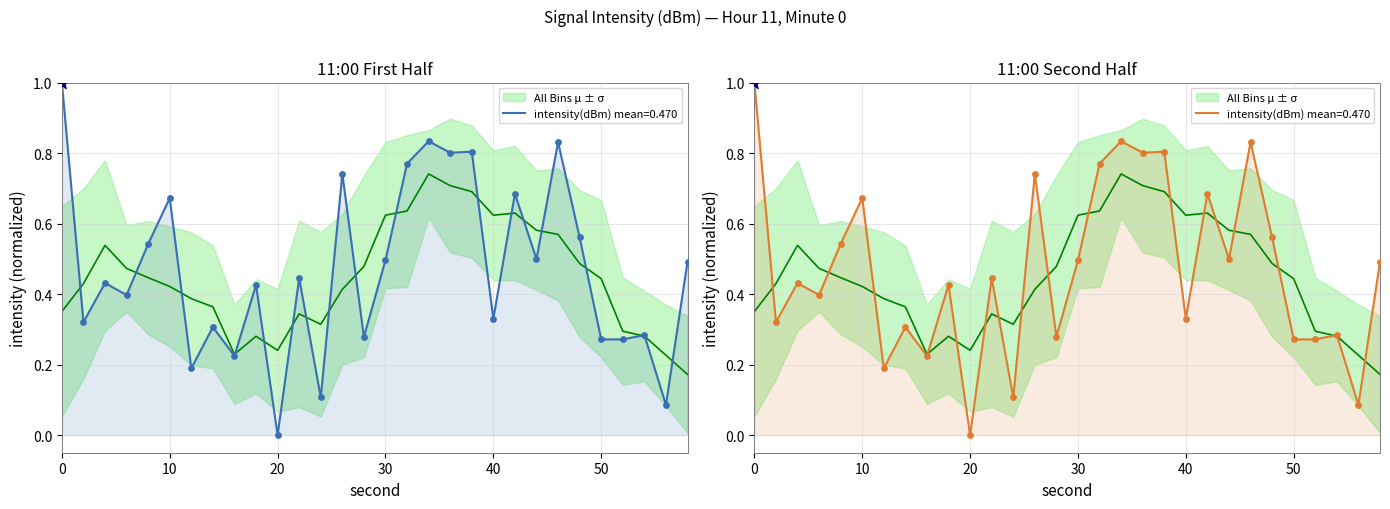

What is the change in value from 12 to 36?

+0.6